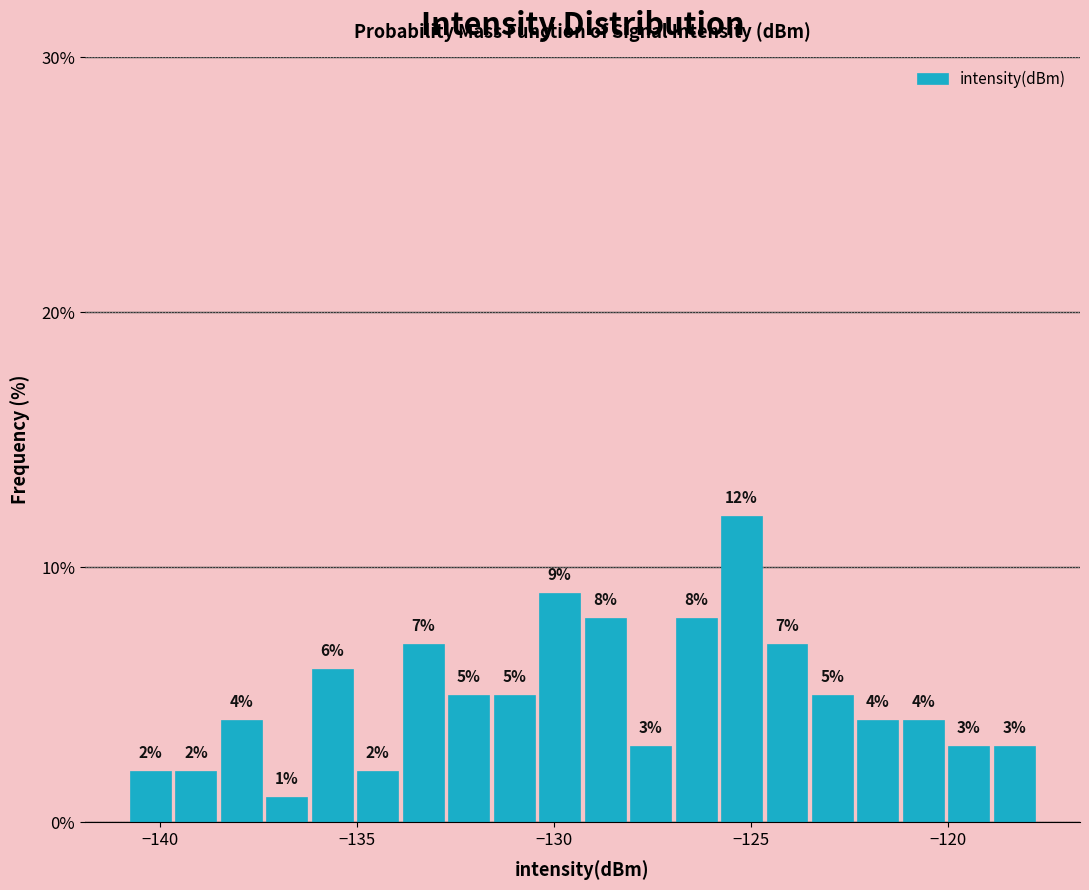

Around what value on the x-axis is the tallest bar? Give the approximate position of its centre, as read against the axis.

-125.0